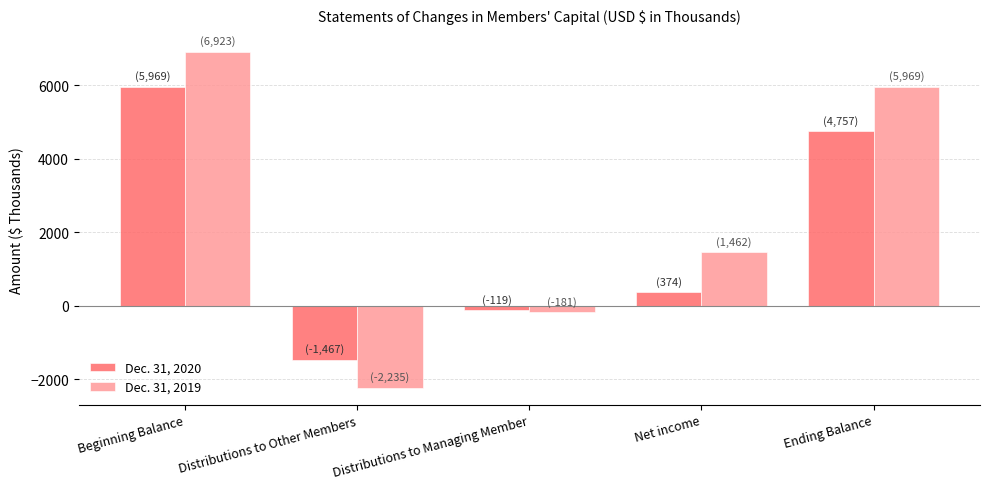

How many series are shown in this chart?

2